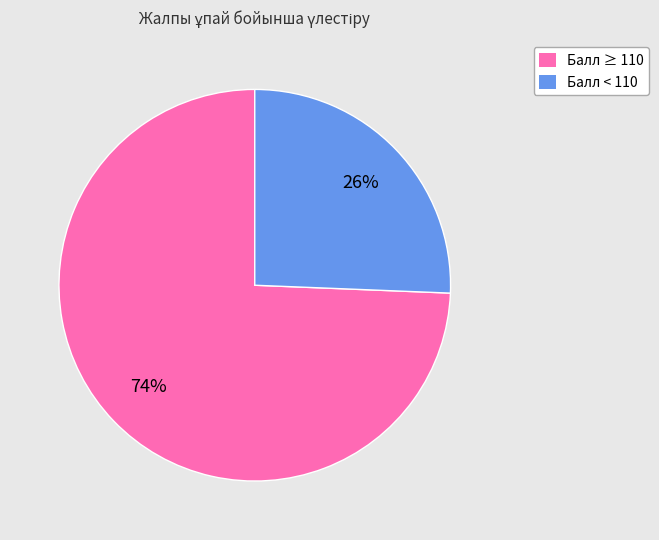

Count the number of slices in the pie.

2